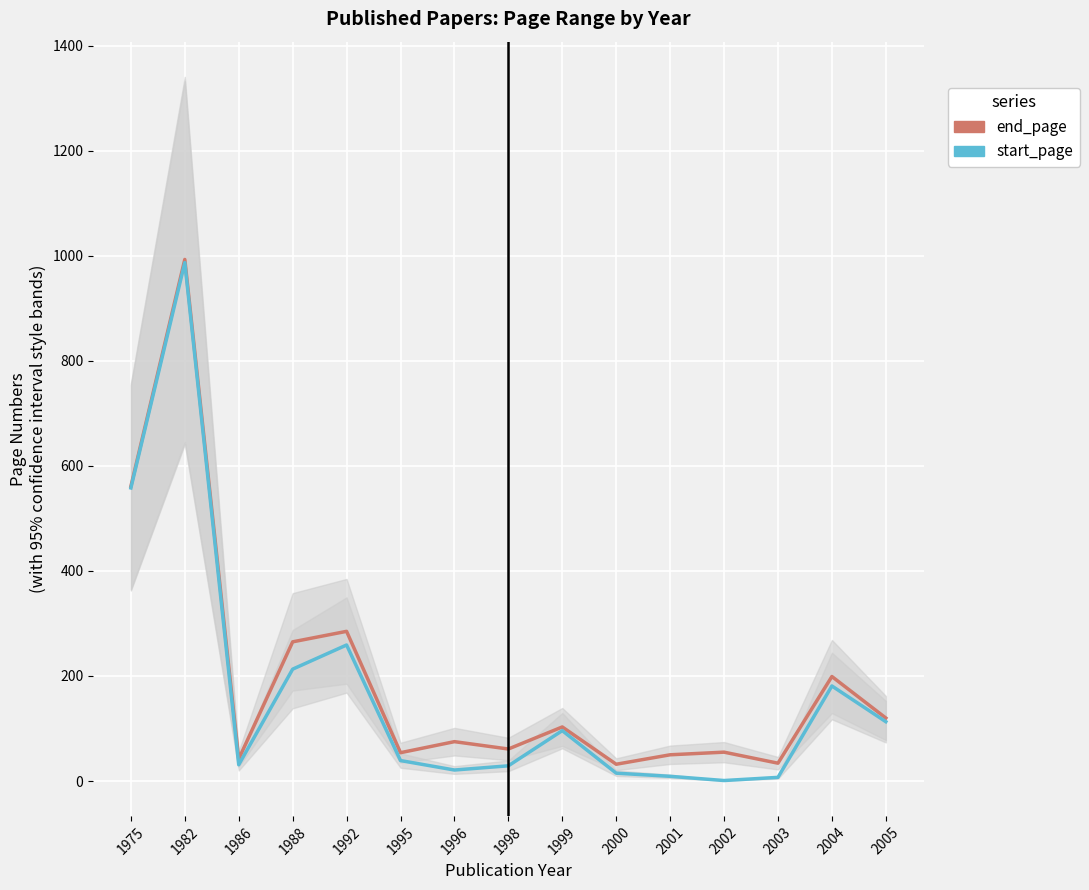

What is the greatest value displayed?

993